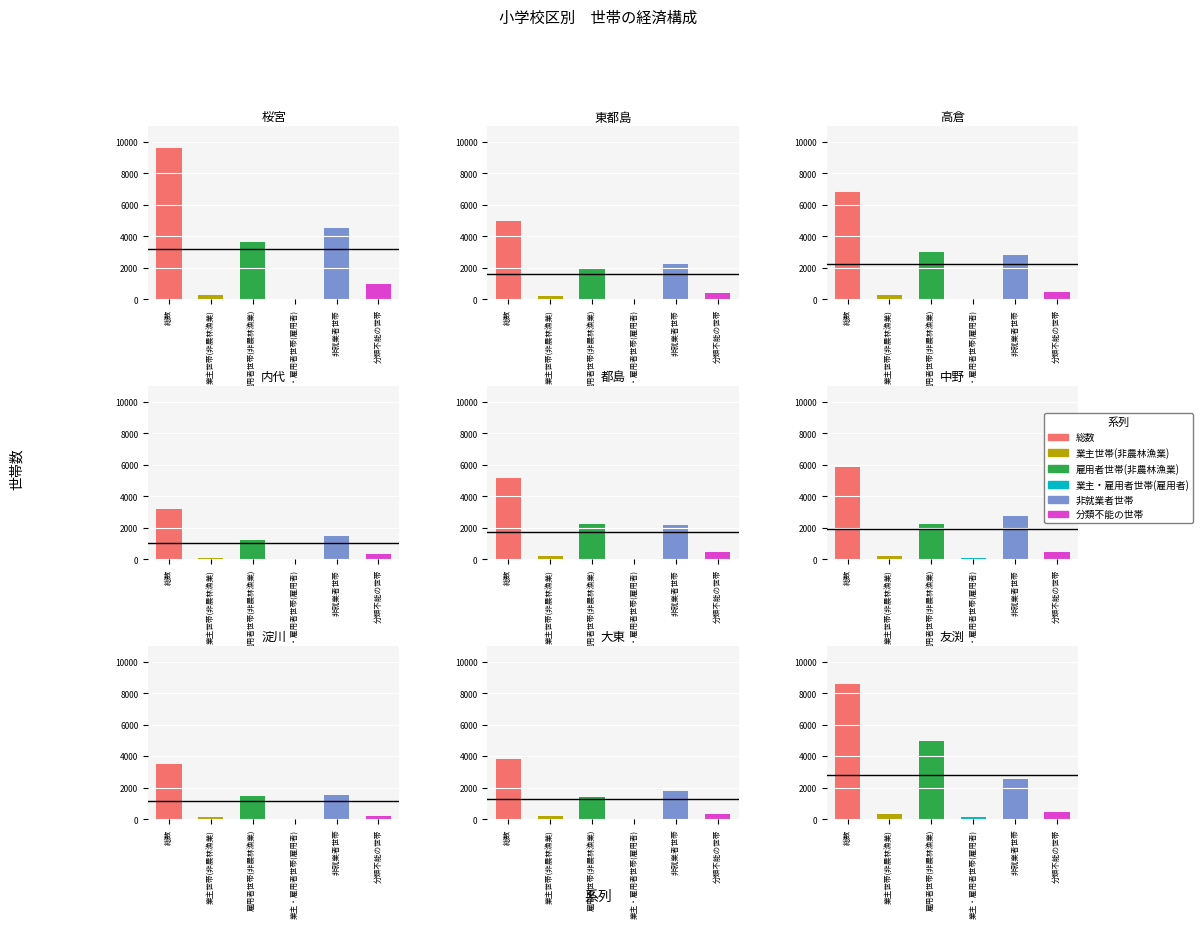

What is the minimum value for 非就業者世帯?

1499